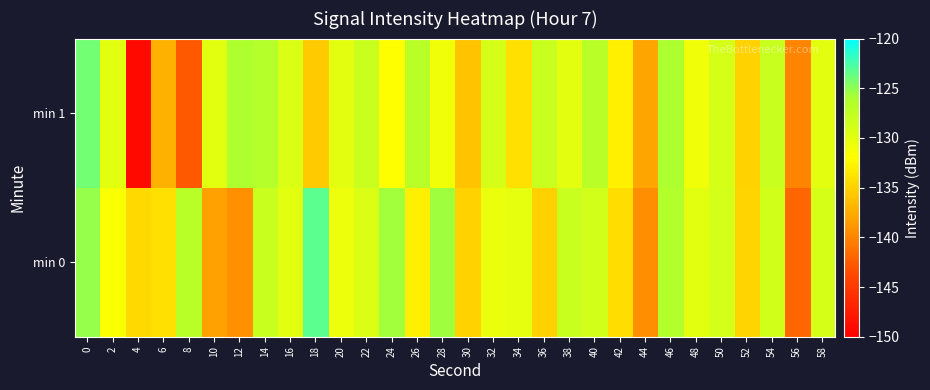

Reading left to right, extract all data points from this chart.

min 0: 0=-125.2	2=-131.7	4=-134.4	6=-134.0	8=-126.9	10=-138.2	12=-139.3	14=-128.1	16=-129.9	18=-123.2	20=-130.8	22=-129.4	24=-125.7	26=-133.0	28=-125.6	30=-134.9	32=-130.4	34=-130.2	36=-135.0	38=-128.0	40=-128.8	42=-134.2	44=-139.3	46=-126.5	48=-129.9	50=-128.9	52=-134.8	54=-128.6	56=-142.0	58=-129.1
min 1: 0=-124.0	2=-129.9	4=-149.1	6=-137.2	8=-142.7	10=-129.9	12=-126.1	14=-126.6	16=-129.4	18=-135.4	20=-130.0	22=-128.0	24=-132.0	26=-127.0	28=-131.0	30=-136.0	32=-129.0	34=-134.0	36=-128.0	38=-130.0	40=-127.0	42=-133.0	44=-138.0	46=-126.0	48=-131.0	50=-129.0	52=-135.0	54=-128.0	56=-140.0	58=-130.0